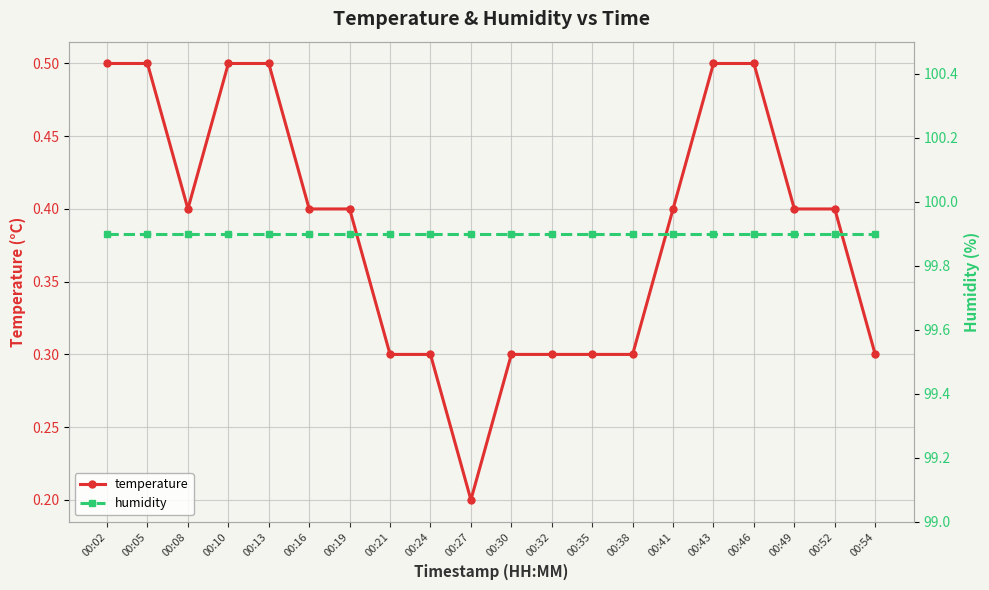

The value of humidity at 00:46 is 99.9. True or false?

True